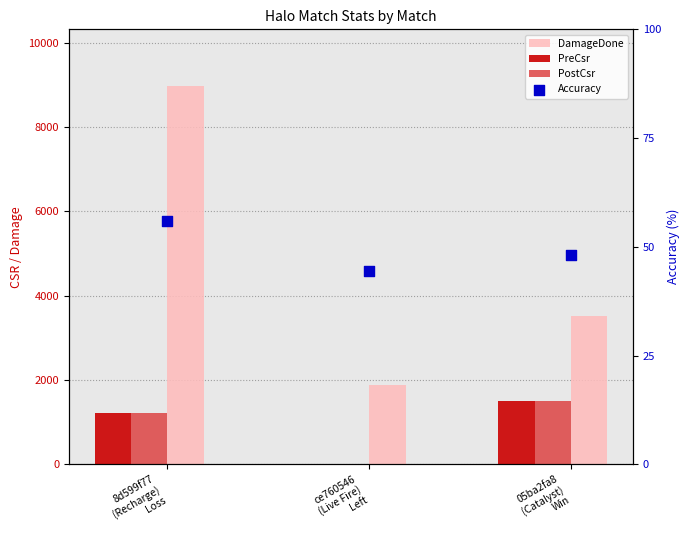

What are all the series names shown in the legend?

DamageDone, PreCsr, PostCsr, Accuracy